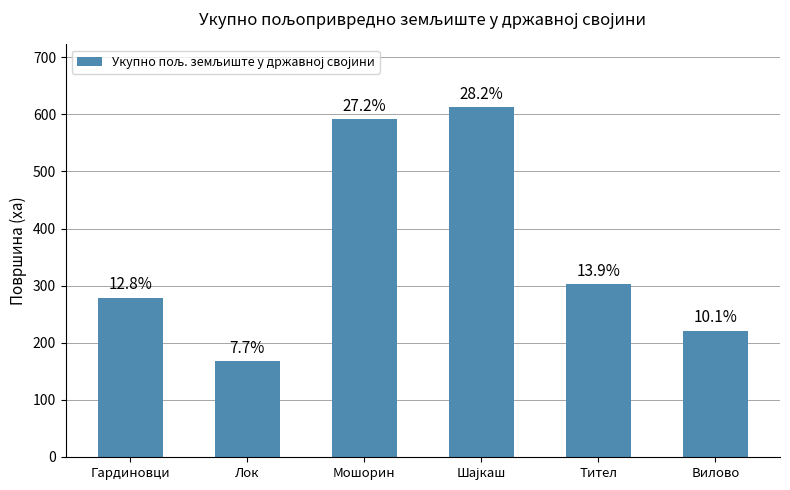

At which label is the value closest to 390?

Тител